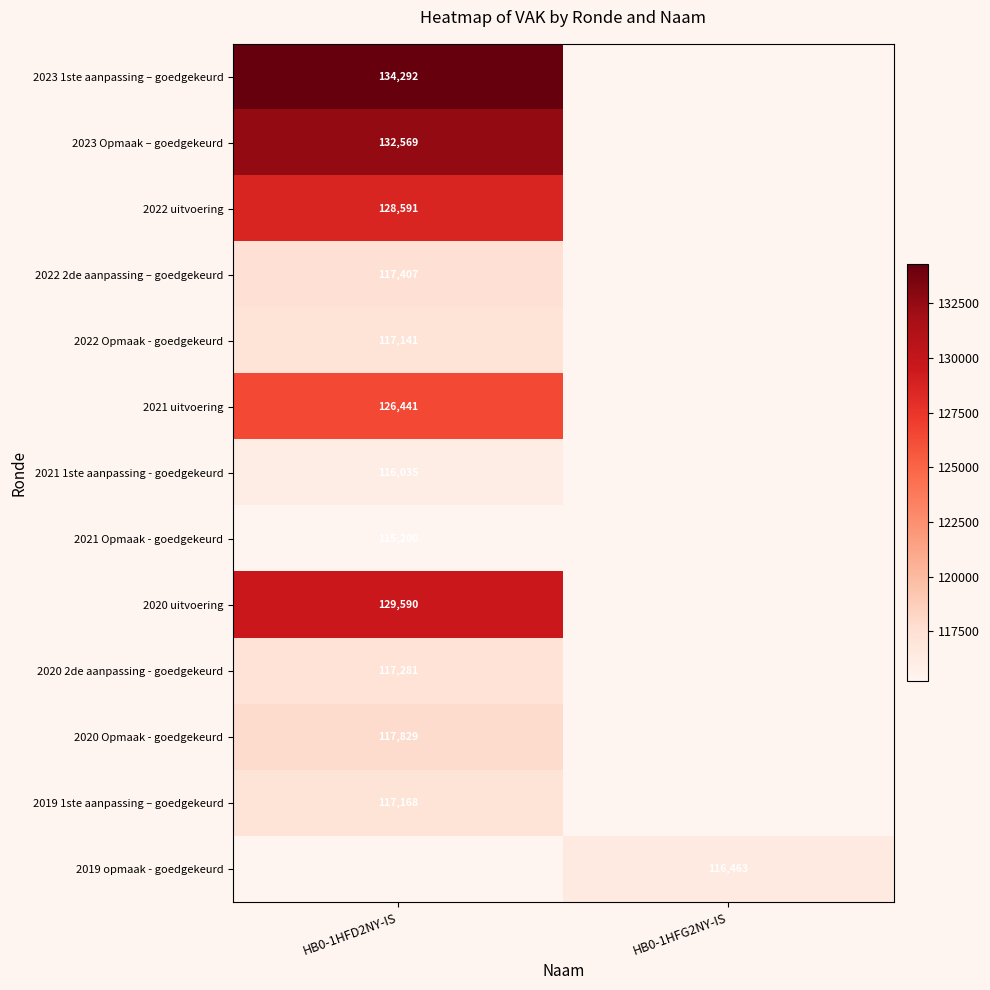

Which category has the highest value across all series?

HB0-1HFD2NY-IS